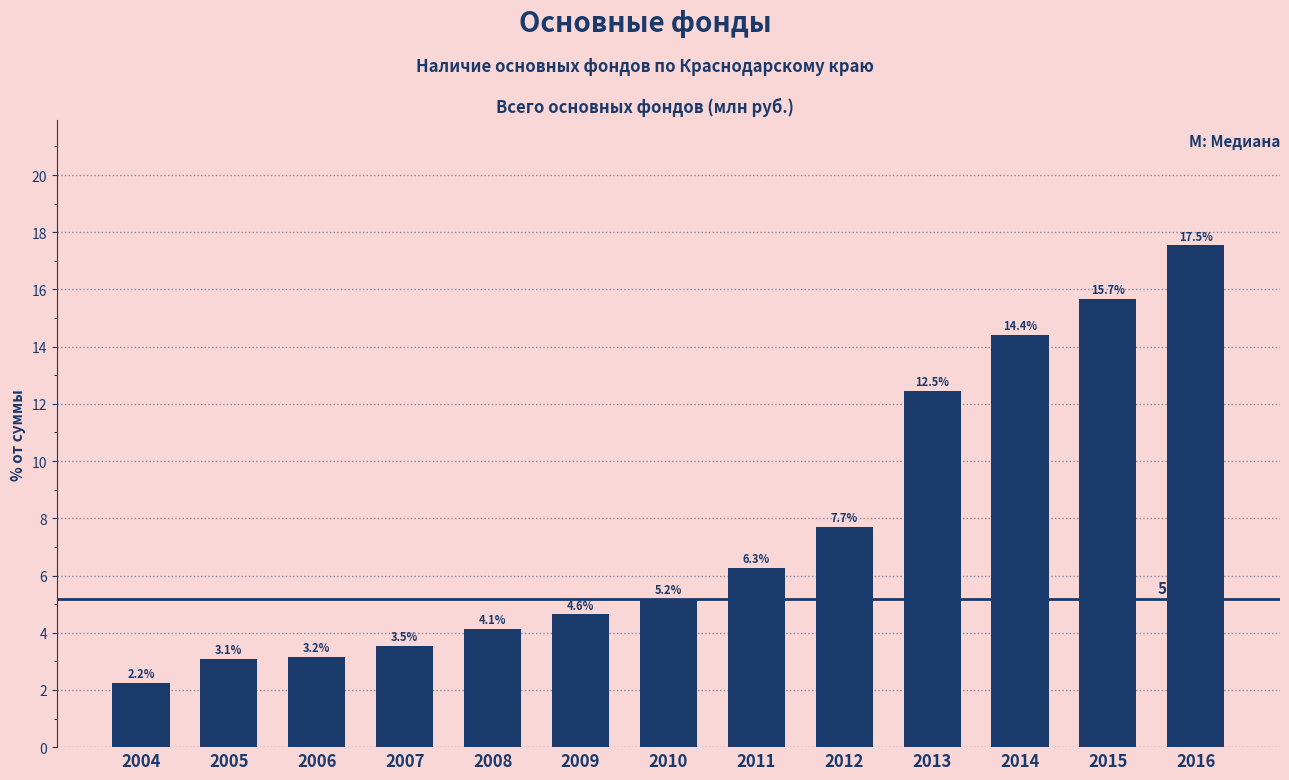

Reading left to right, transcribe all the data shown in this chart.

2004=2.2	2005=3.1	2006=3.2	2007=3.5	2008=4.1	2009=4.6	2010=5.2	2011=6.3	2012=7.7	2013=12.5	2014=14.4	2015=15.7	2016=17.5